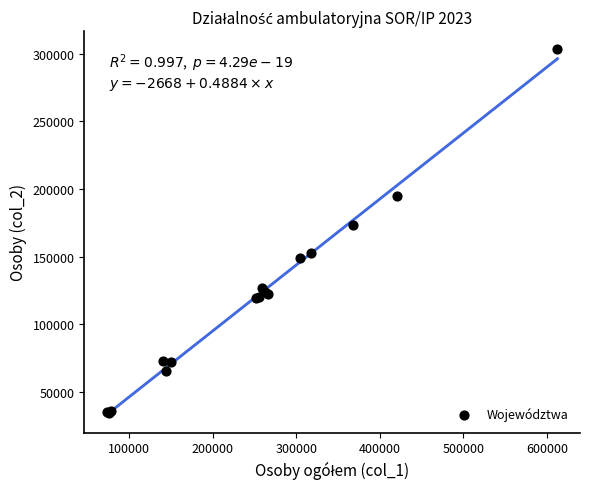

What Y value in the scatter plot is closest to 168852?

173250